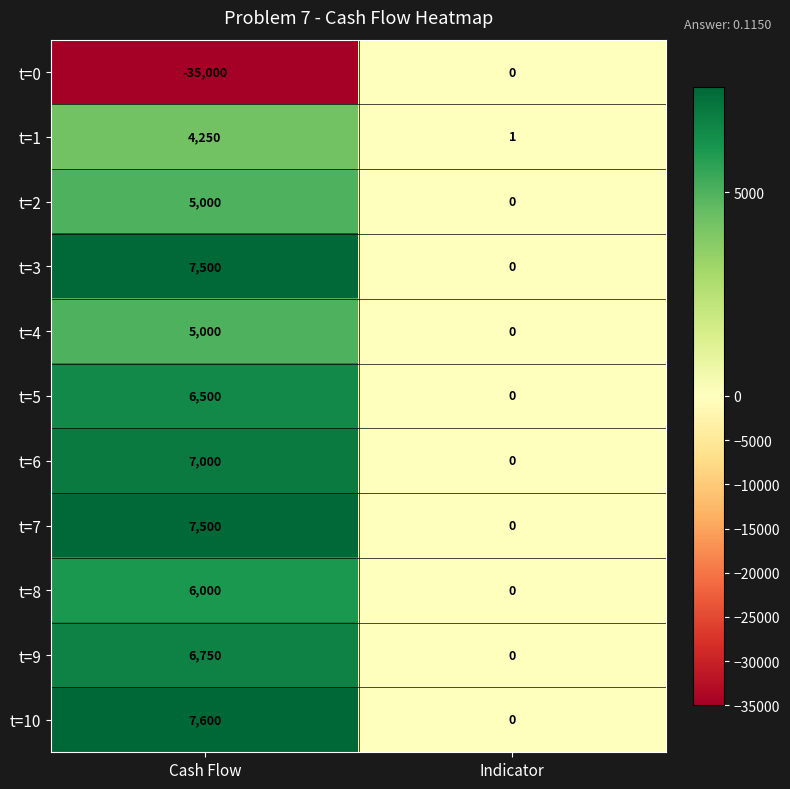

What is the average value of the t=6 series?

3500